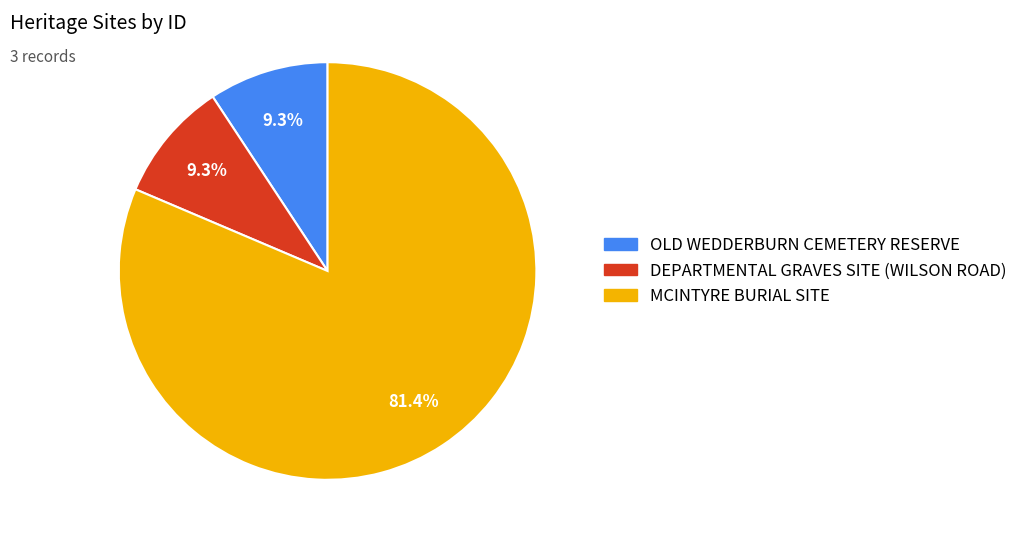

To the nearest percent, what is the combined percentage of OLD WEDDERBURN CEMETERY RESERVE and DEPARTMENTAL GRAVES SITE (WILSON ROAD)?

19%